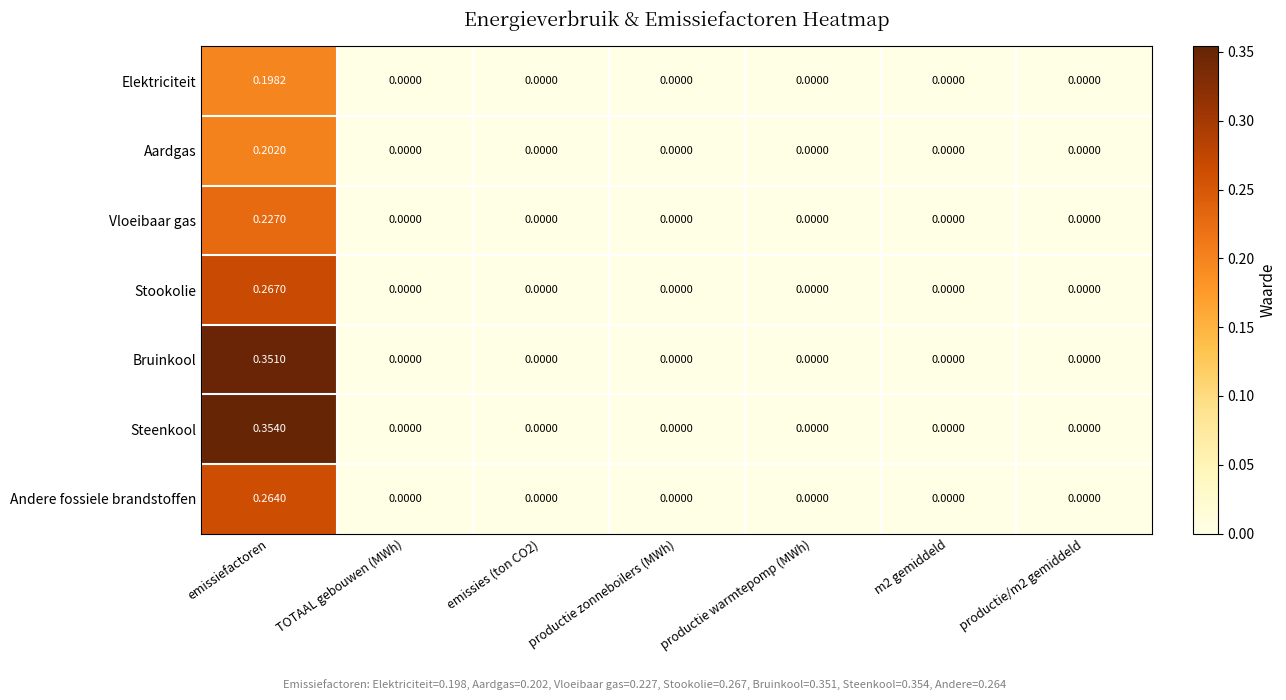

Rank the series by their maximum value, from highest to lowest.

Steenkool, Bruinkool, Stookolie, Andere fossiele brandstoffen, Vloeibaar gas, Aardgas, Elektriciteit